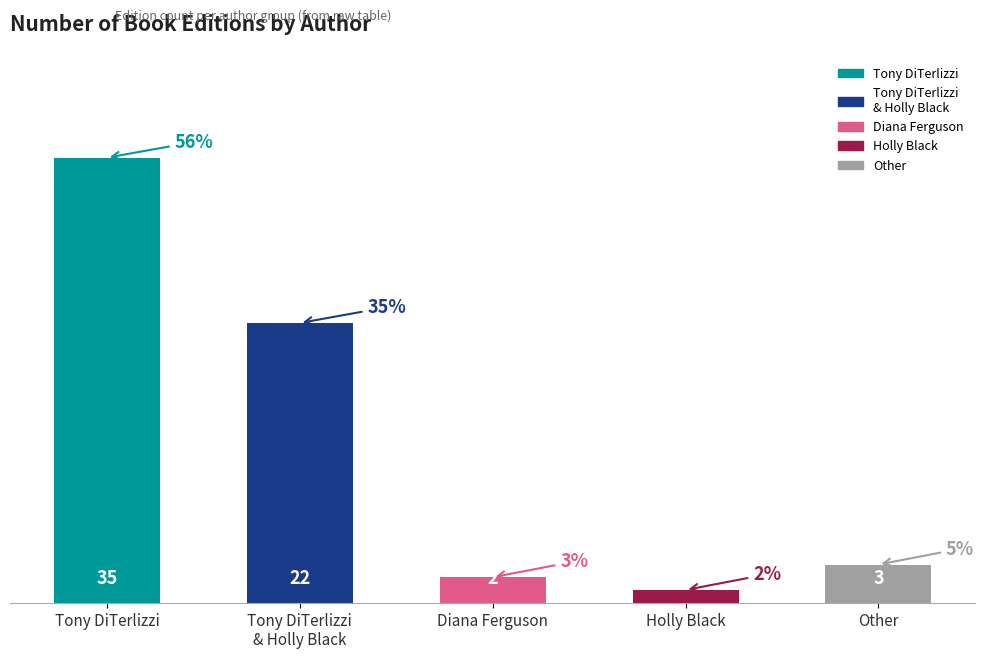

Does the chart contain stacked bars?

No